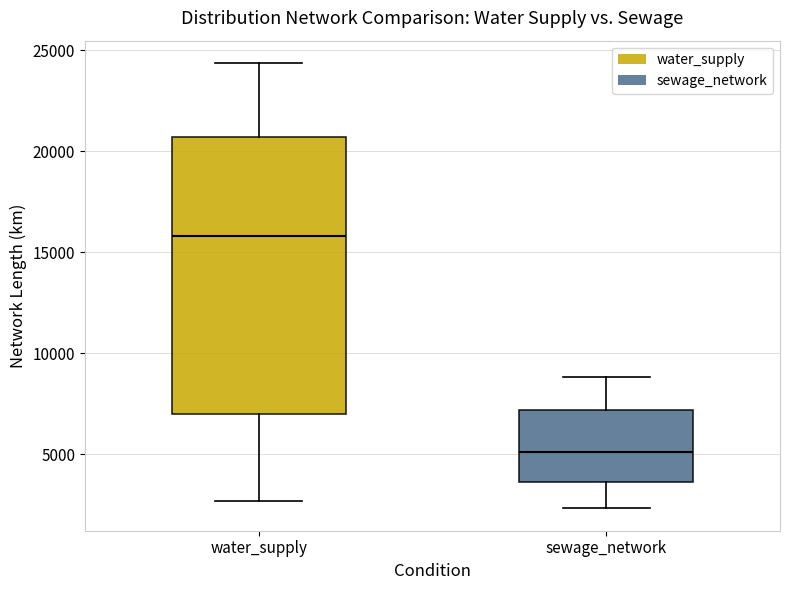

Comparing the boxes themselves (not the whiskers), which one is the tallest?

water_supply